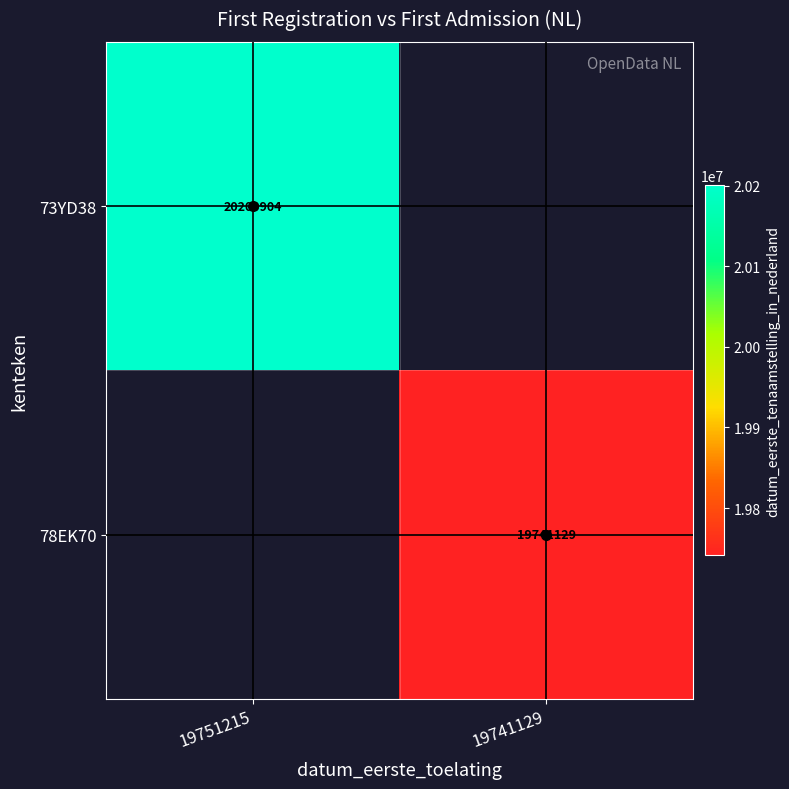

True or false: 73YD38 has a value of 7600607 at 19751215.

False